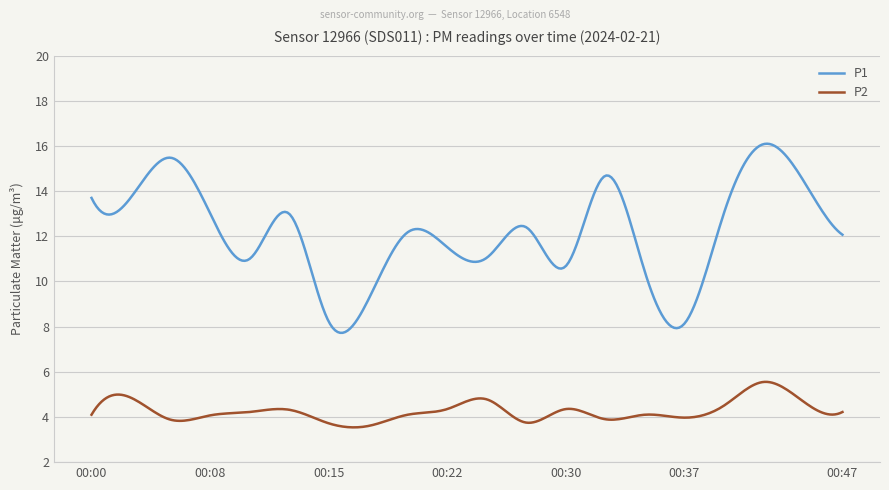

What is the sum of all P1 values?

3648.0